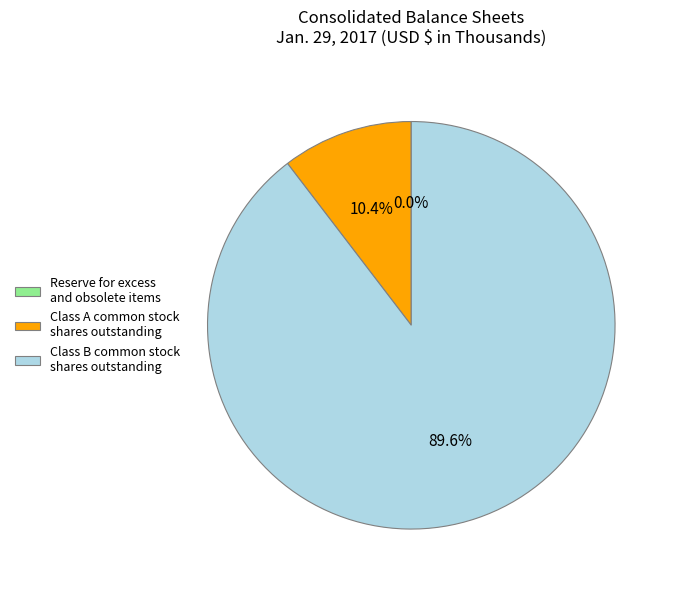

Which category accounts for the majority?

Class B common stock shares outstanding